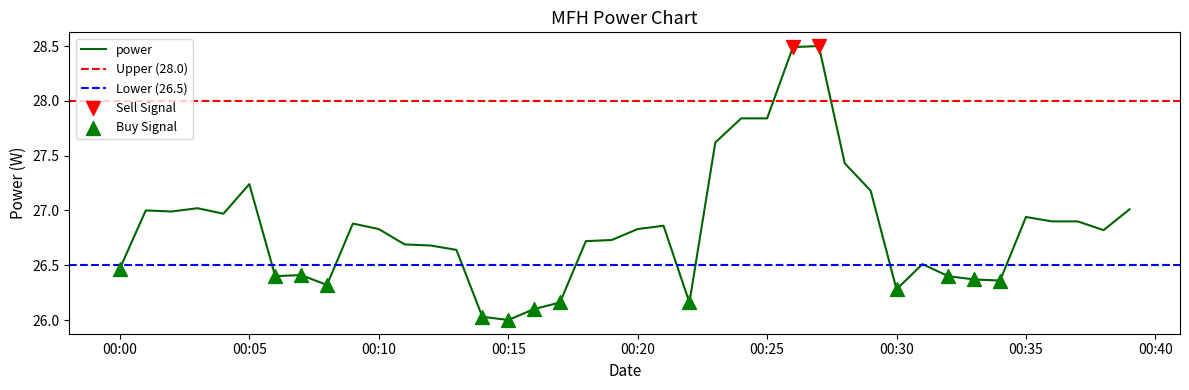

What is the change in value from 2022-09-01T00:06:00 to 2022-09-01T00:25:00?

+1.4